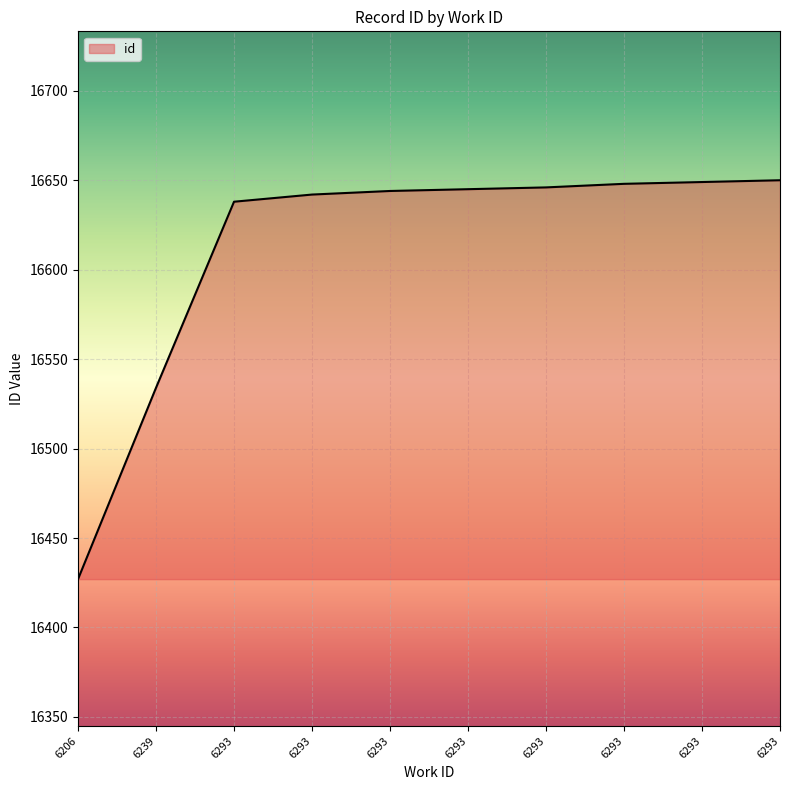

What is the sum of the values at 6293 and 6293?

33290